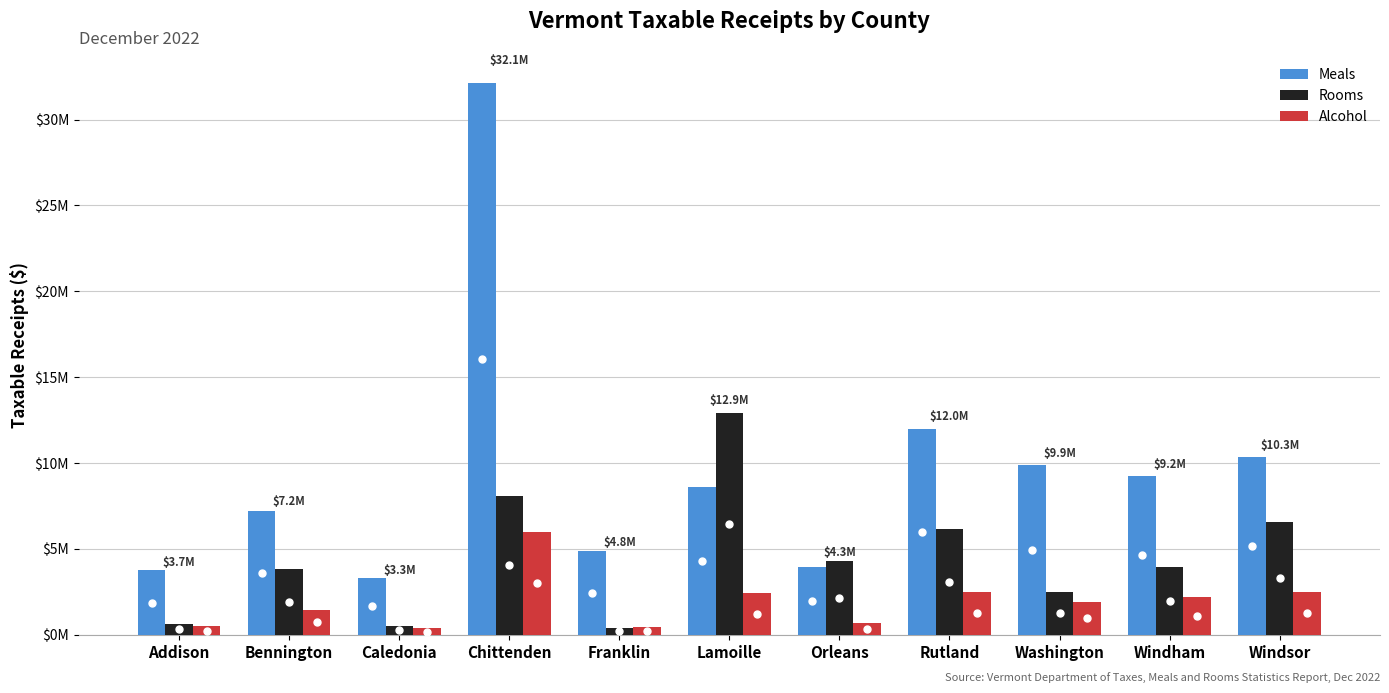

Which series has the largest total across all categories?

Meals